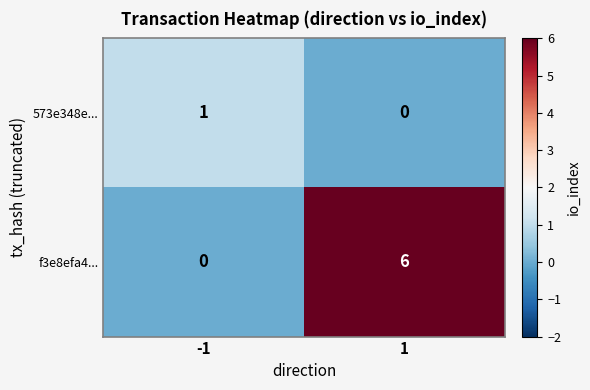

List the series in order of their overall mean, lowest first.

573e348e..., f3e8efa4...